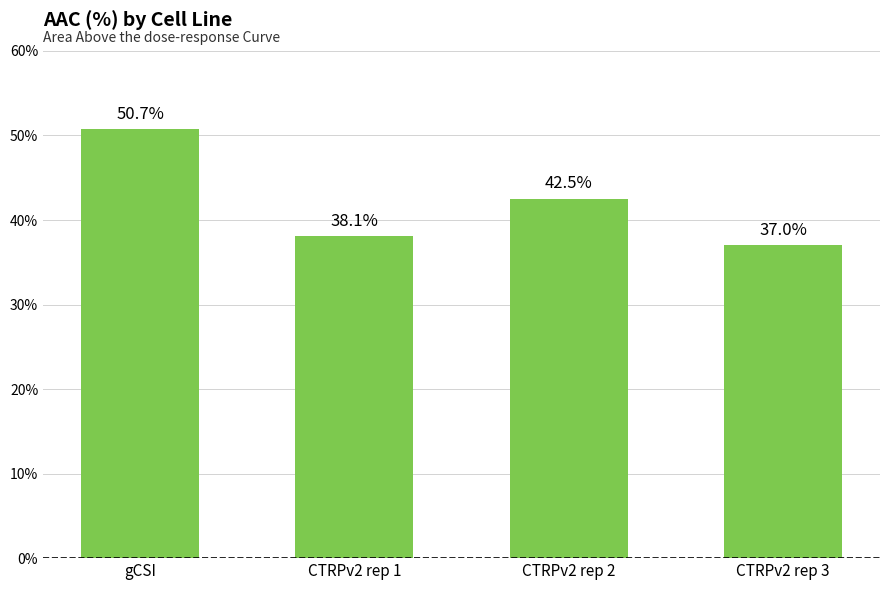

What is the value of the 2nd bar from the left?

38.1